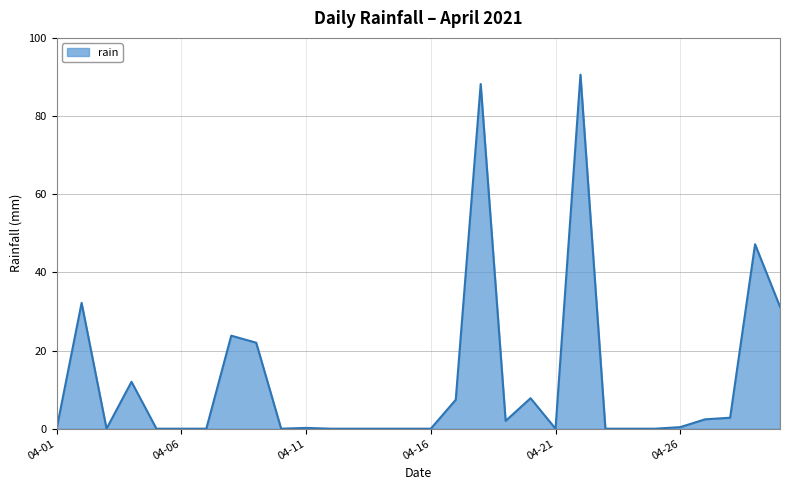

What is the maximum value shown in the chart?

90.6